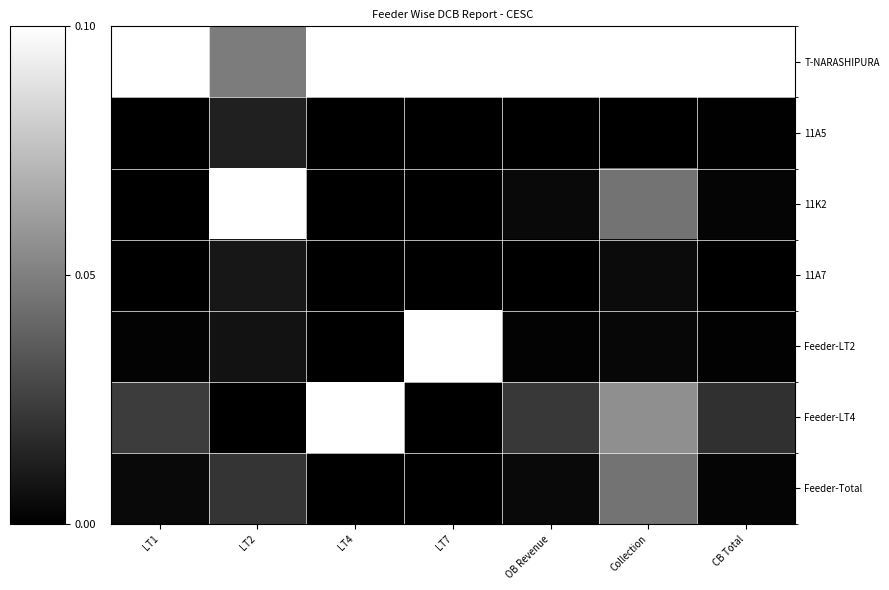

Which series changed the most between LT1 and LT4?

Feeder-LT4